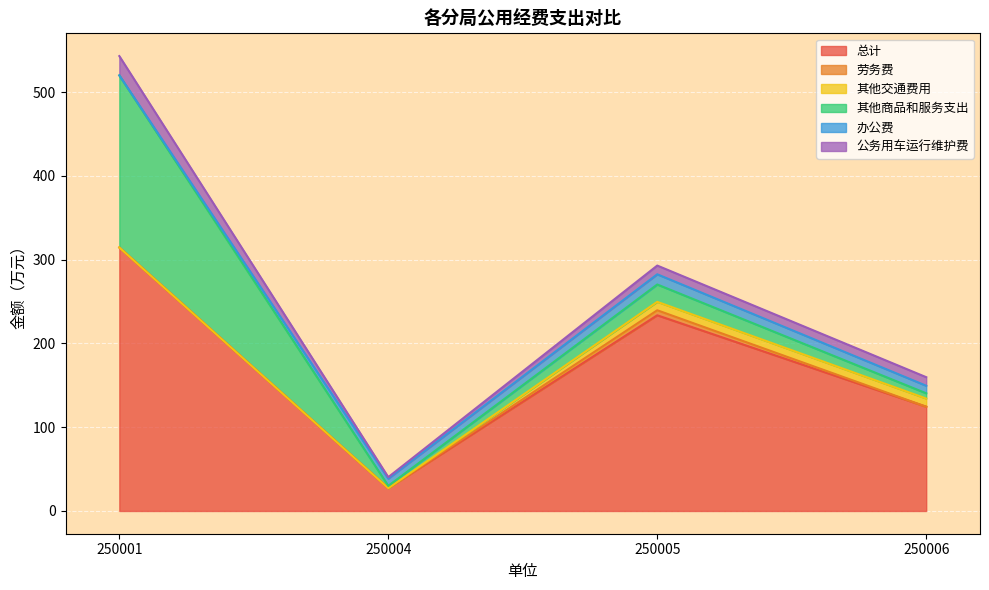

Does the chart display data point markers on the line(s)?

No